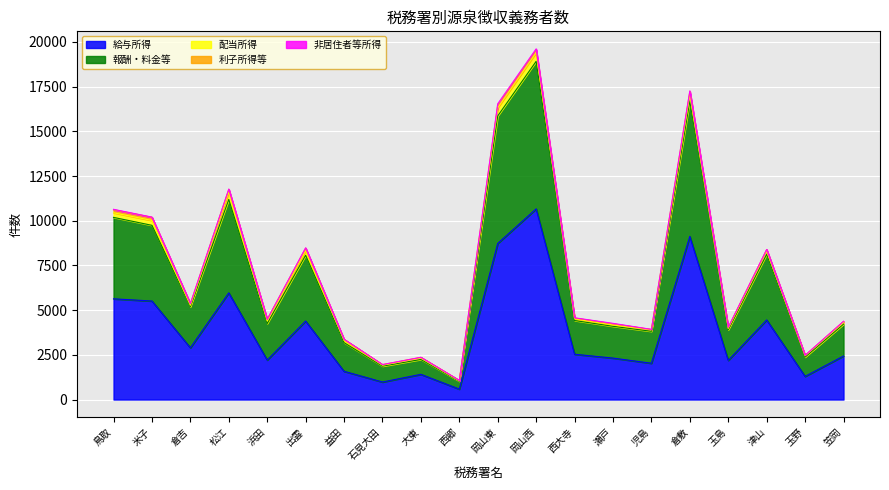

At 米子, list the series in order from smallest to largest.

非居住者等所得, 利子所得等, 配当所得, 報酬・料金等, 給与所得